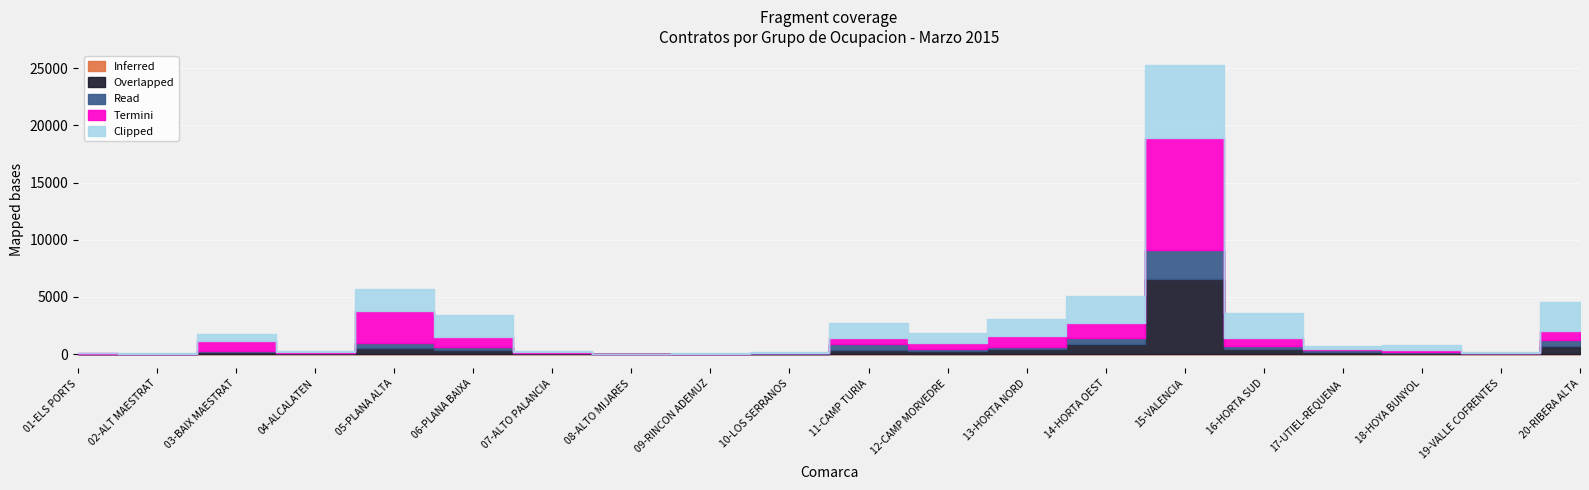

How many data points does each series have?

20